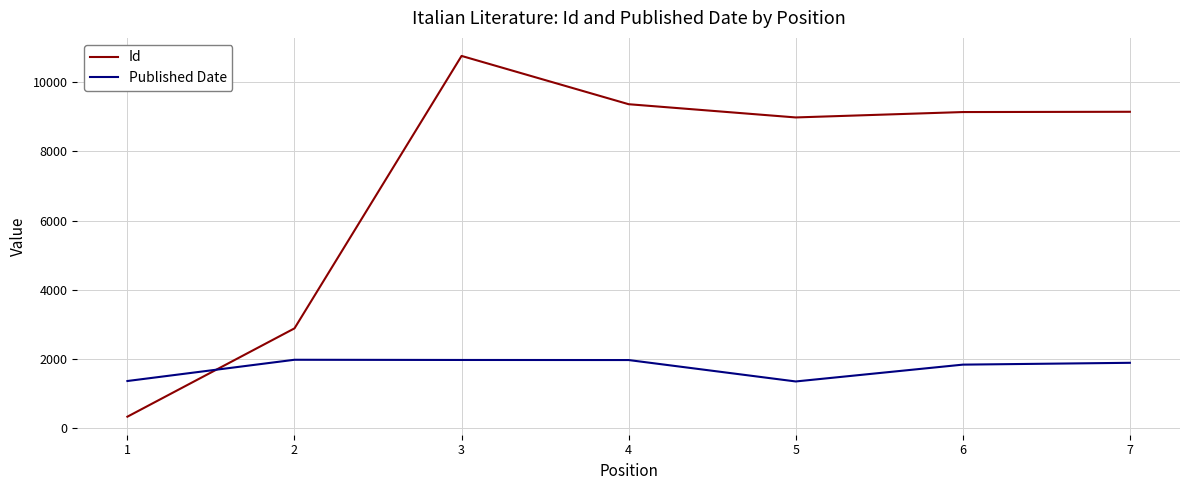

What is the total value across all series at 1?

1673